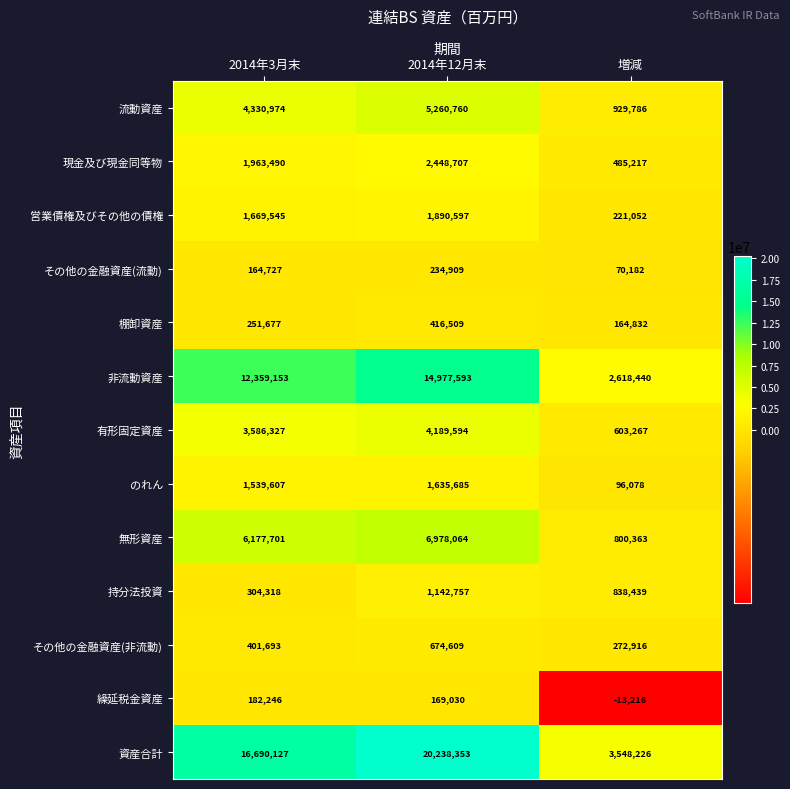

What is the spread (max minus min) of values at 増減?

3561442